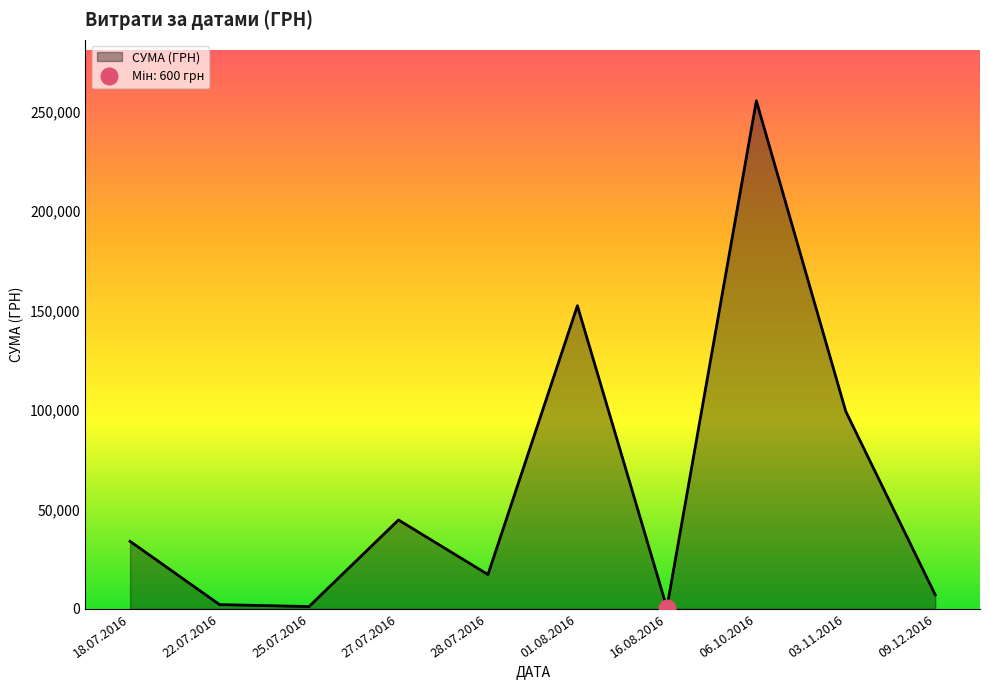

At which label does the data first exceed 34009?

27.07.2016